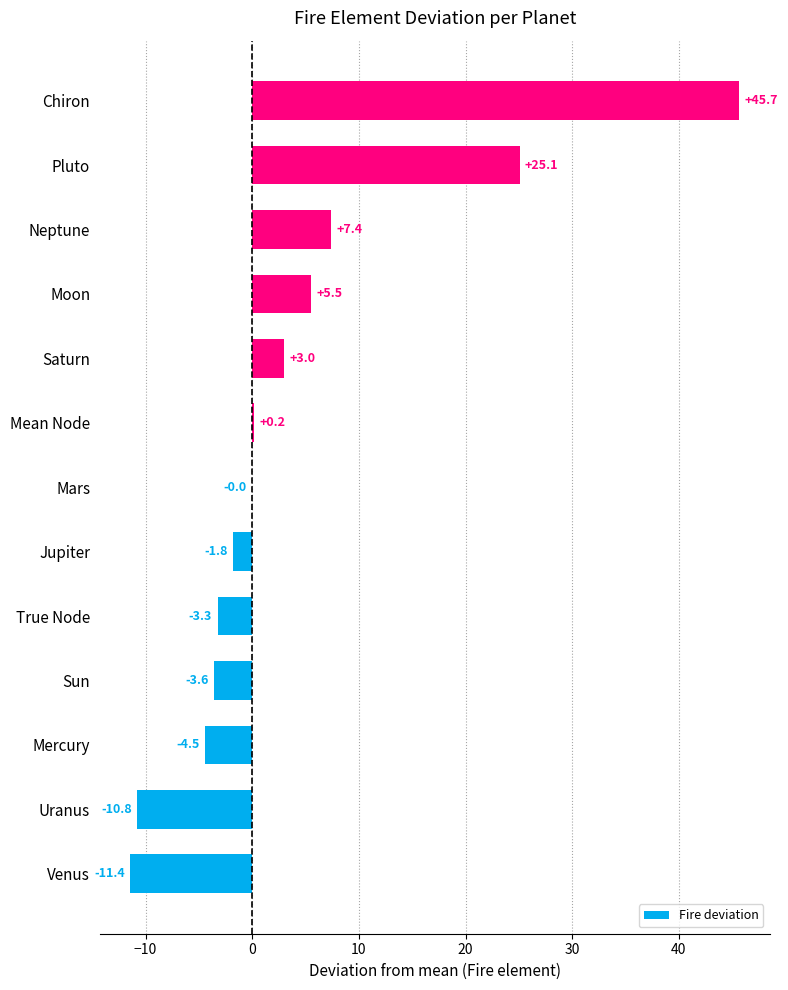

What is the maximum value shown in the chart?

45.7